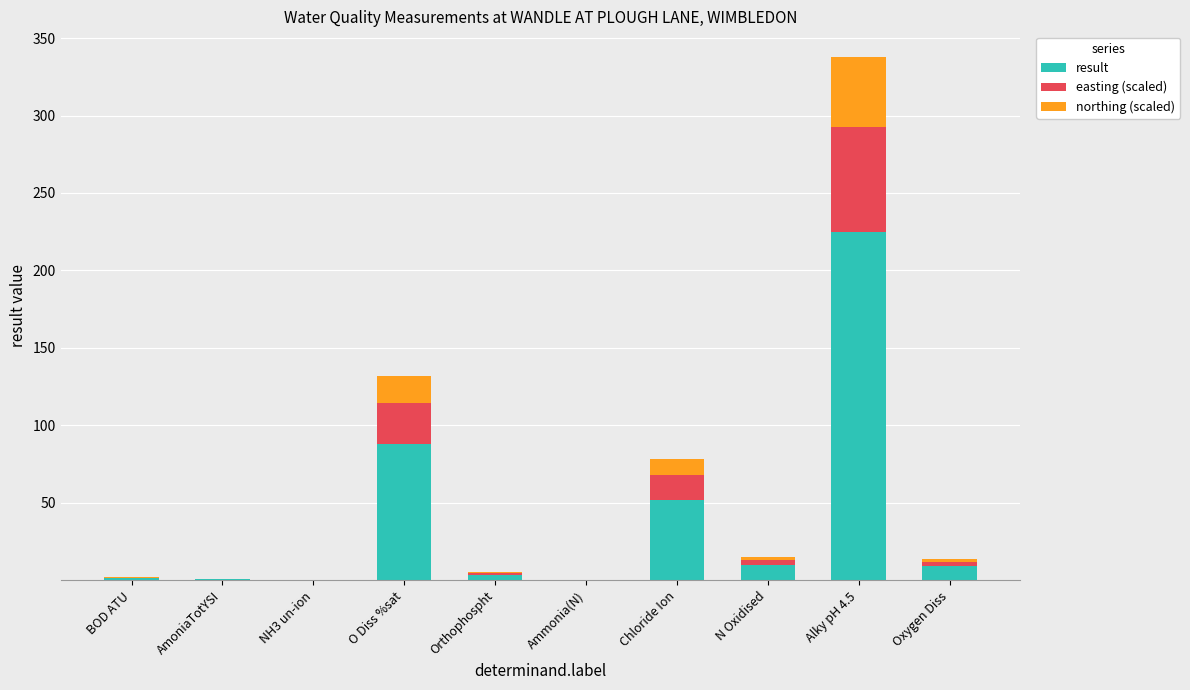

Which category has the highest value in the result series?

Alky pH 4.5